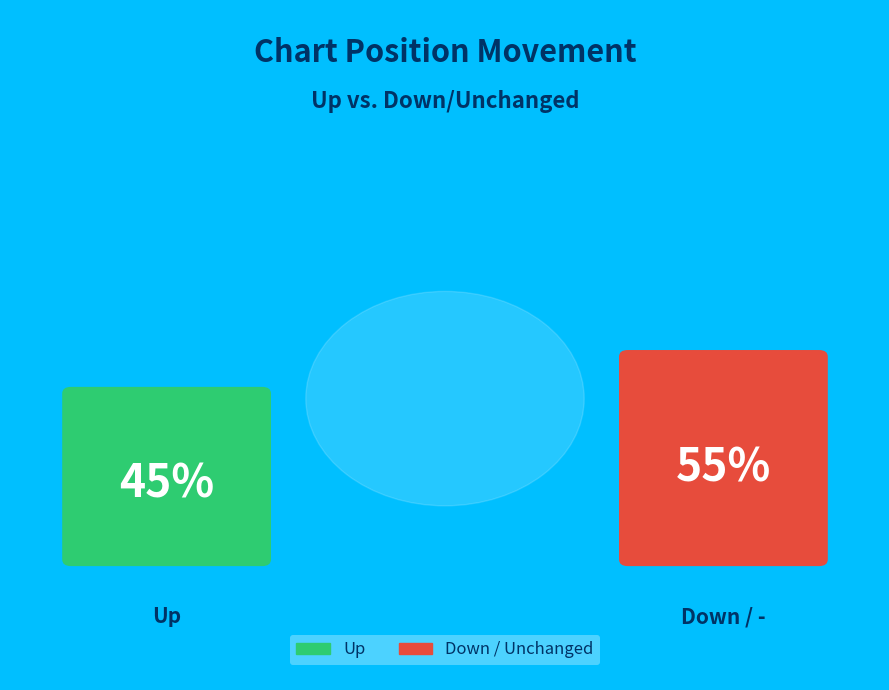

To the nearest percent, what portion does up represent?

45%